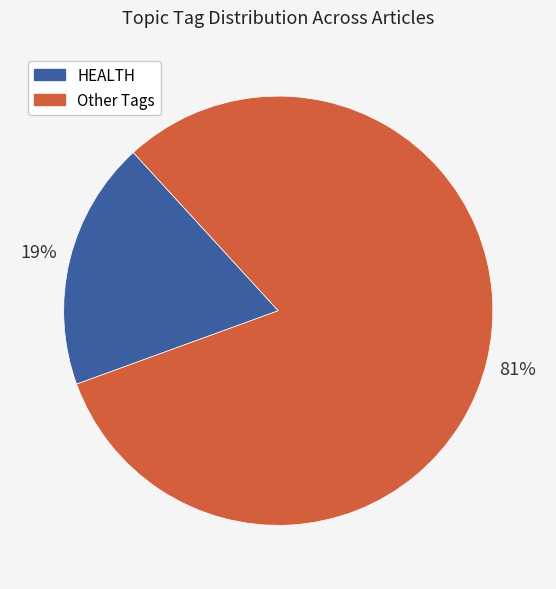

Does any single category account for the majority?

Yes